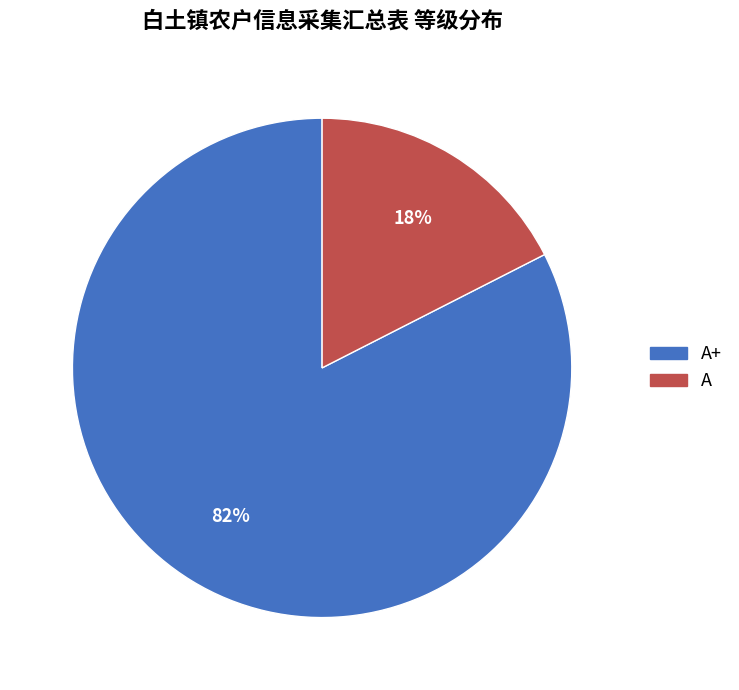

True or false: A accounts for 18% of the total.

True